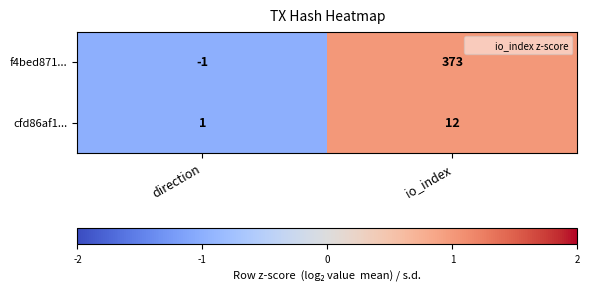

What is the maximum value shown in the chart?

373